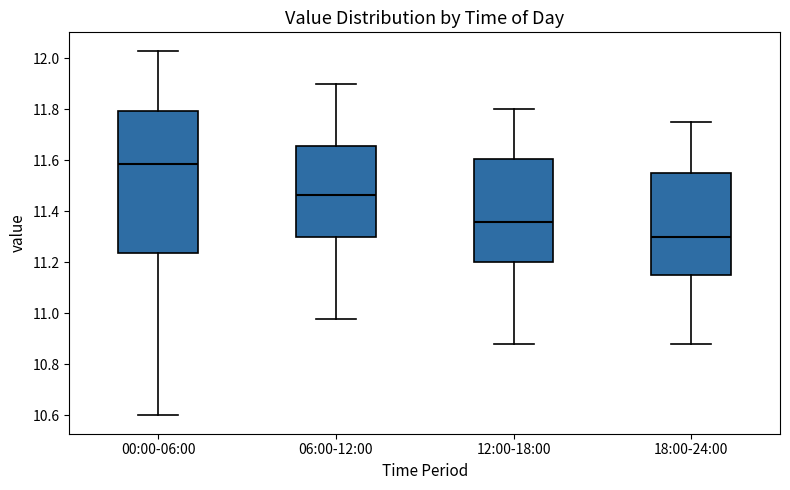

Reading left to right, transcribe this box plot: for each box, give where its median line is, the range the box spans, and where its two whiskers end, as read against the y-axis. The values are not printed on the chart, so give them approximately, as read against the axis.

00:00-06:00: median 11.58, box 11.24 to 11.80, whiskers 10.60 to 12.04
06:00-12:00: median 11.46, box 11.30 to 11.66, whiskers 10.98 to 11.90
12:00-18:00: median 11.36, box 11.20 to 11.60, whiskers 10.88 to 11.80
18:00-24:00: median 11.30, box 11.16 to 11.56, whiskers 10.88 to 11.76